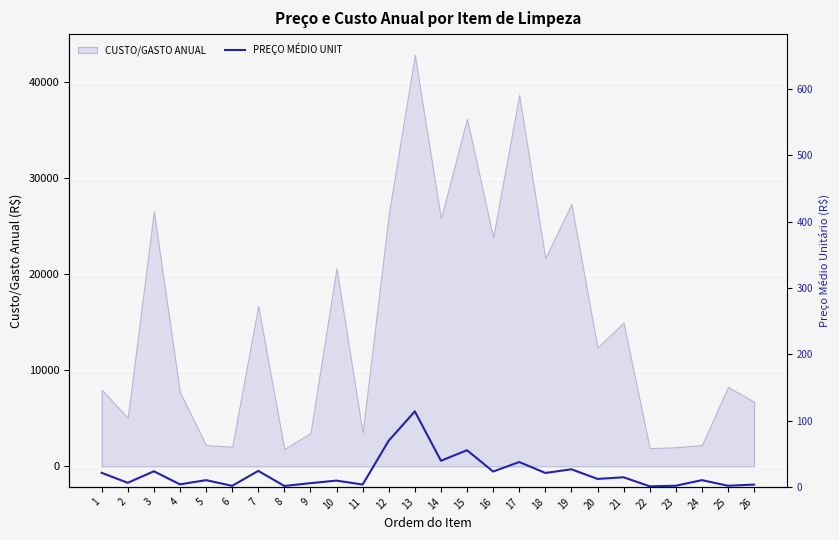

How many lines are shown in the chart?

1